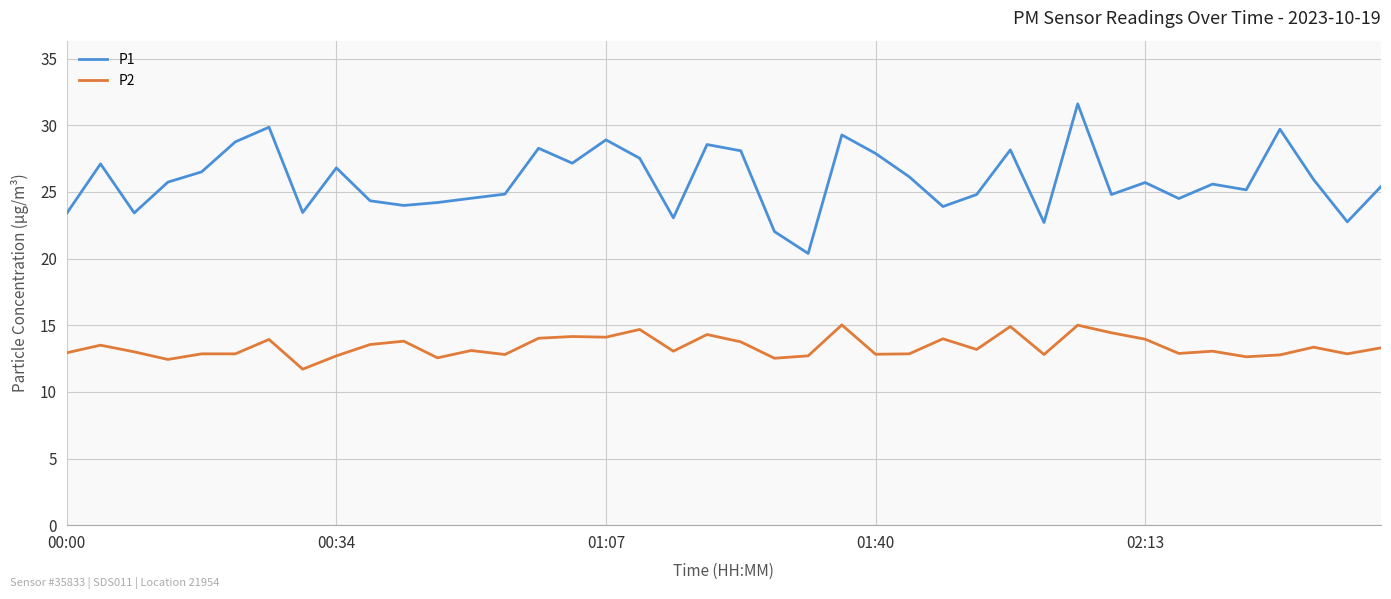

Which series has the largest total across all categories?

P1